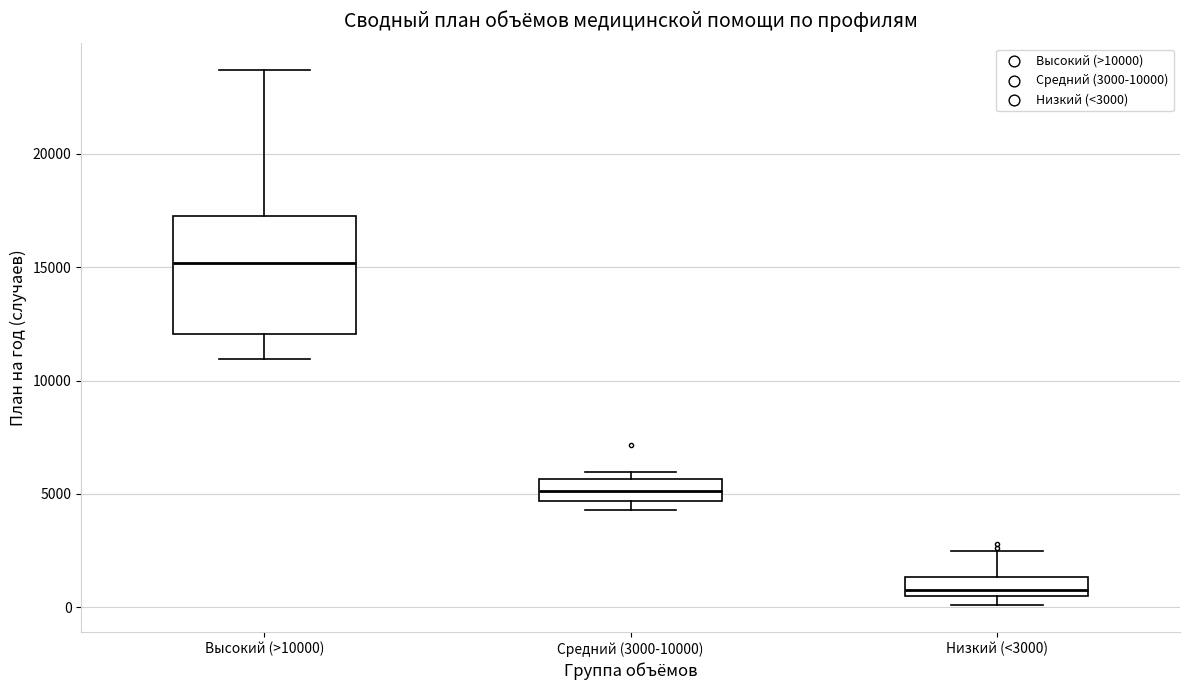

Comparing the boxes themselves (not the whiskers), which one is the tallest?

Высокий (>10000)